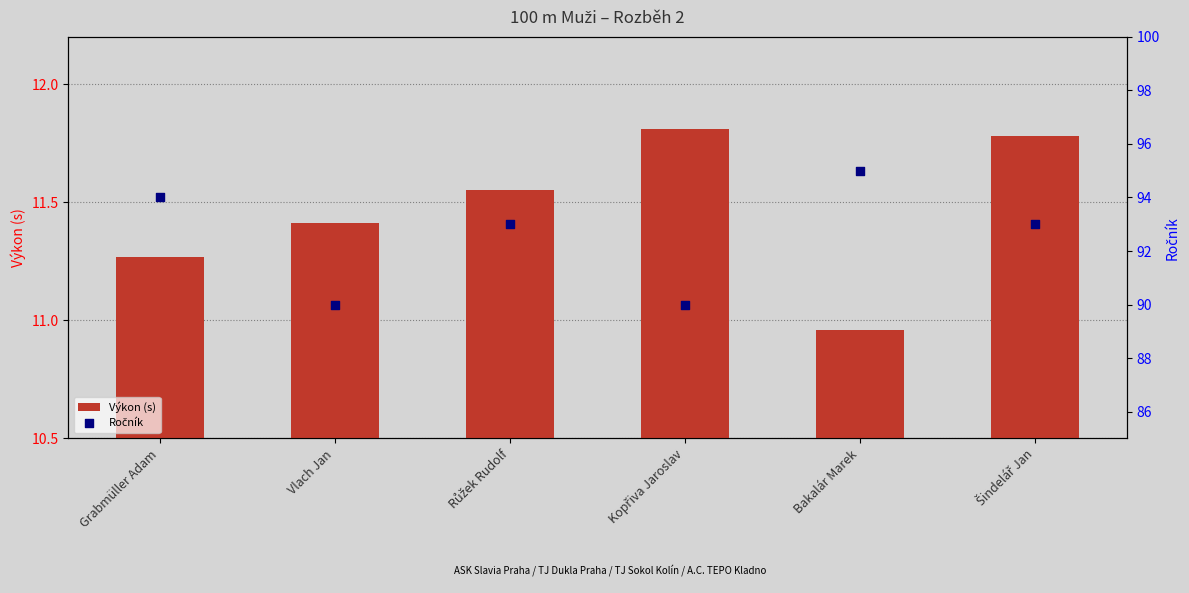

What are all the series names shown in the legend?

Výkon (s), Ročník